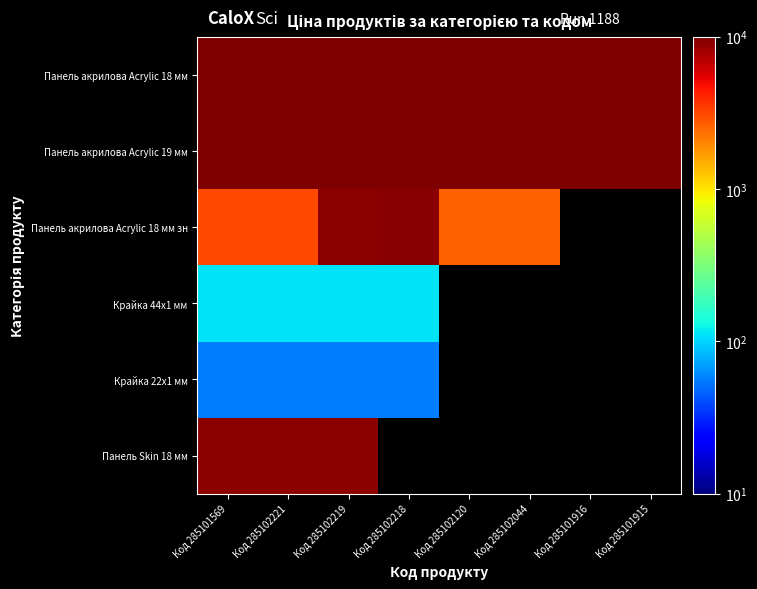

Count the number of categories in the chart.

8